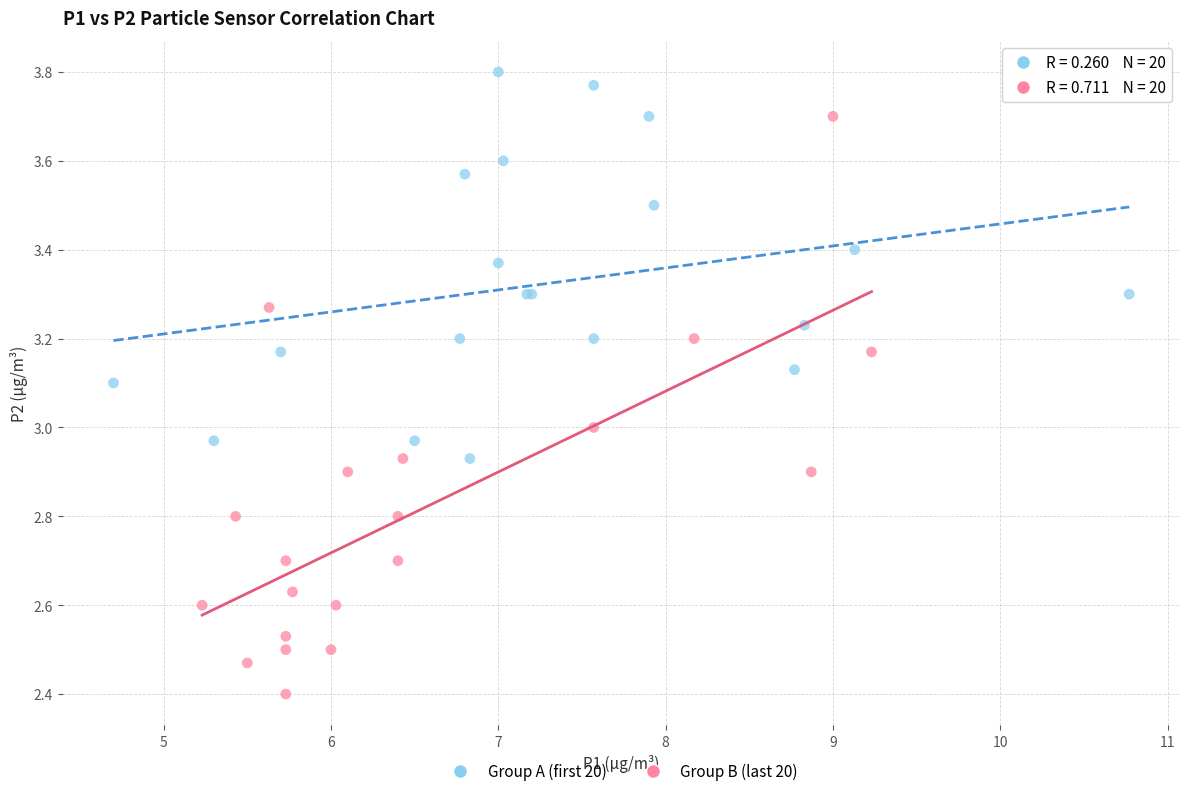

Which series has the largest Y range (max minus min)?

Group B (last 20)